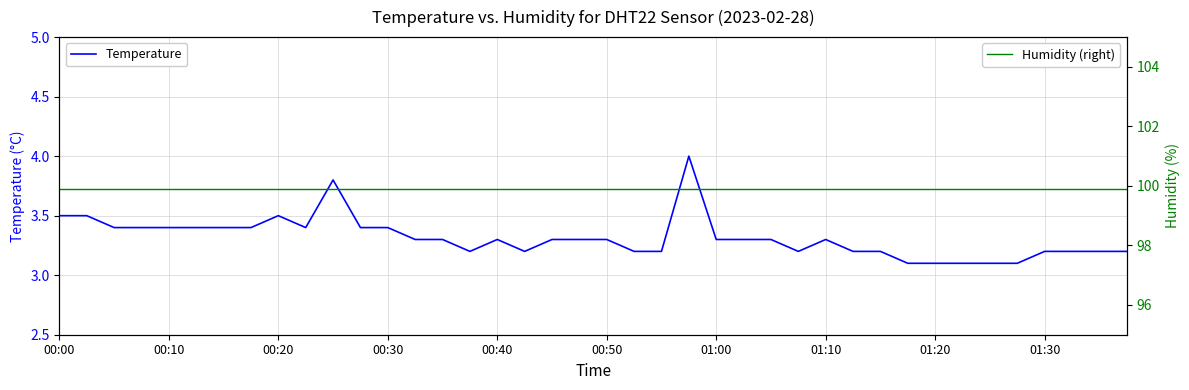

Does the chart display data point markers on the line(s)?

No